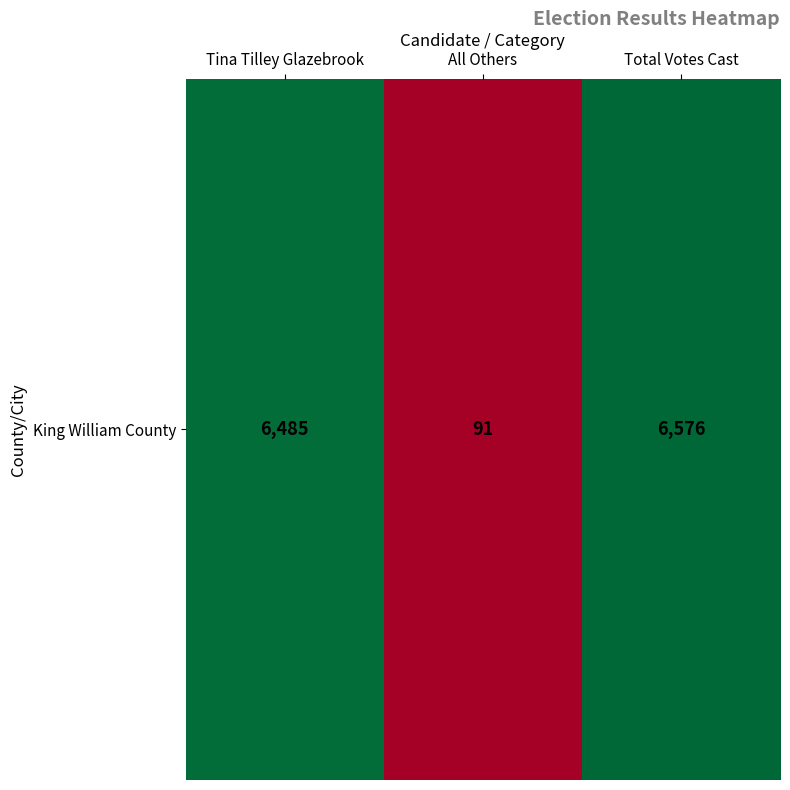

Where does the data first go above 6485?

Total Votes Cast